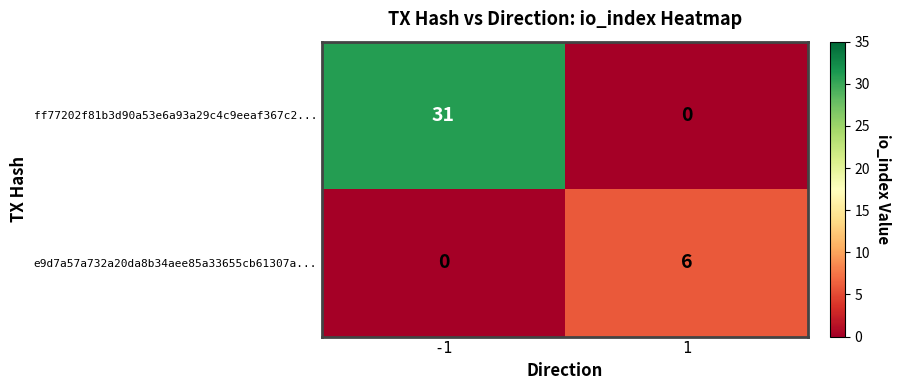

Is it true that ff77202f81b3d90a53e6a93a29c4c9eeaf367c2... equals 0 at 1?

True